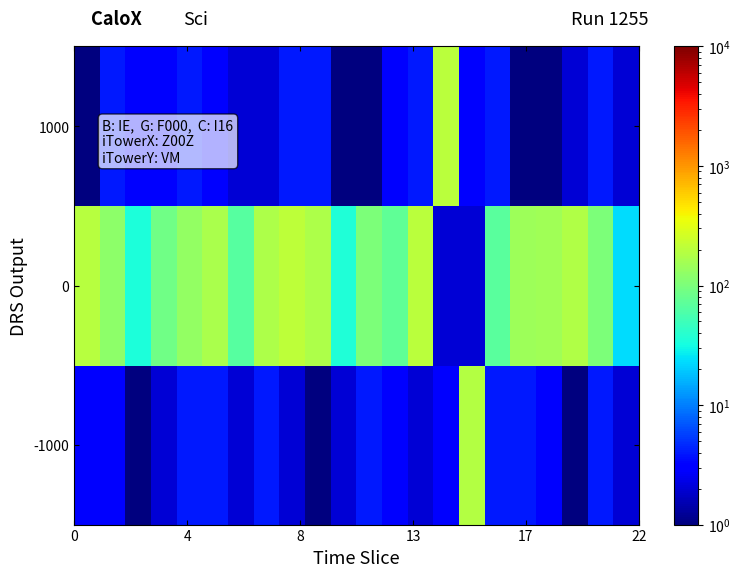

Rank the series by their maximum value, from highest to lowest.

0, 1000, -1000